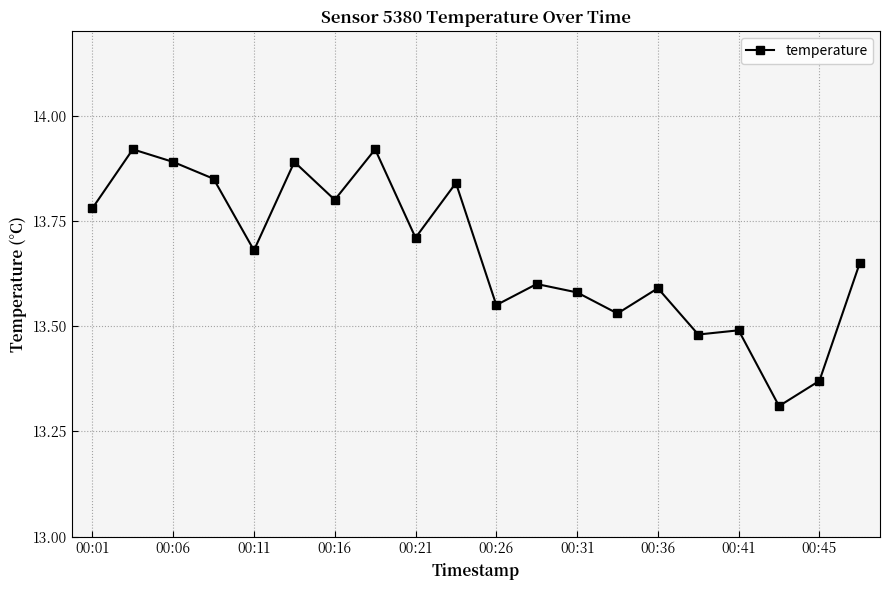

Is this an area chart (filled region under the line)?

No